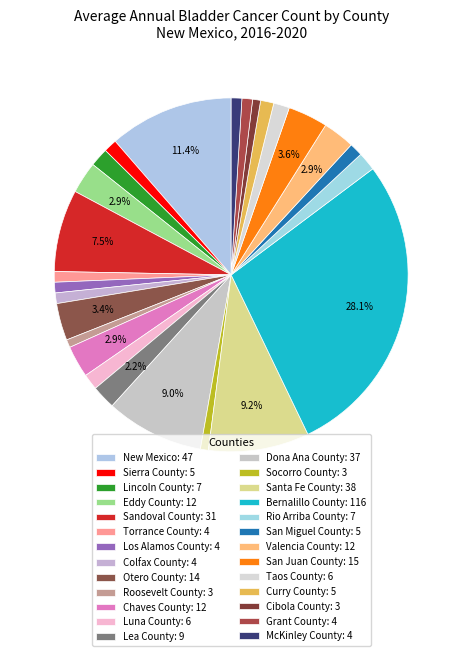

Does San Miguel County account for over 50% of the chart?

No